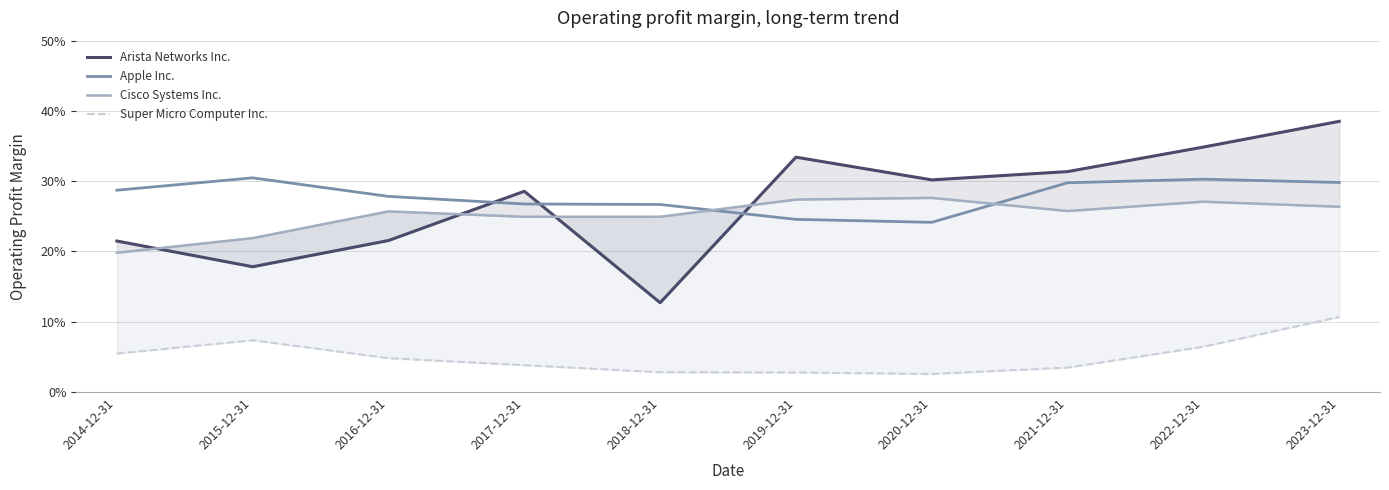

Is the value of Super Micro Computer Inc. at 2020-12-31 greater than the value of Arista Networks Inc. at 2023-12-31?

No